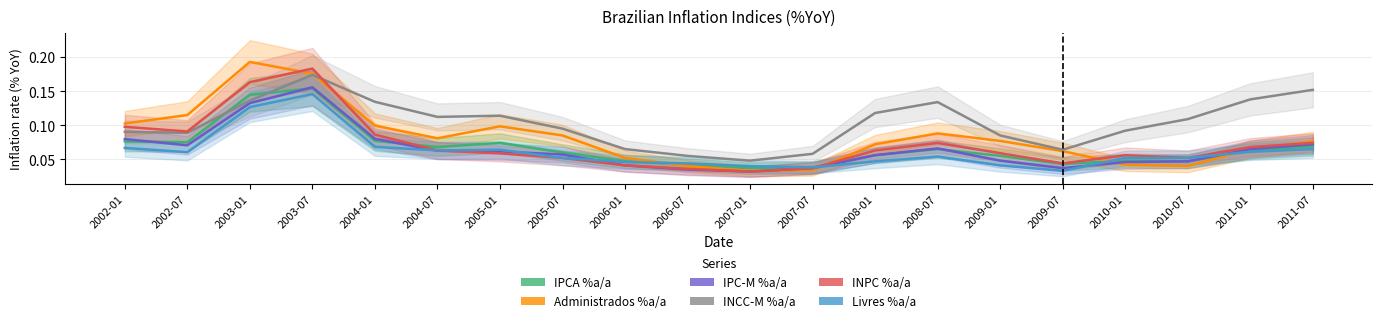

What is the sum of the IPC-M %a/a values at 2004-01 and 2007-07?

0.1